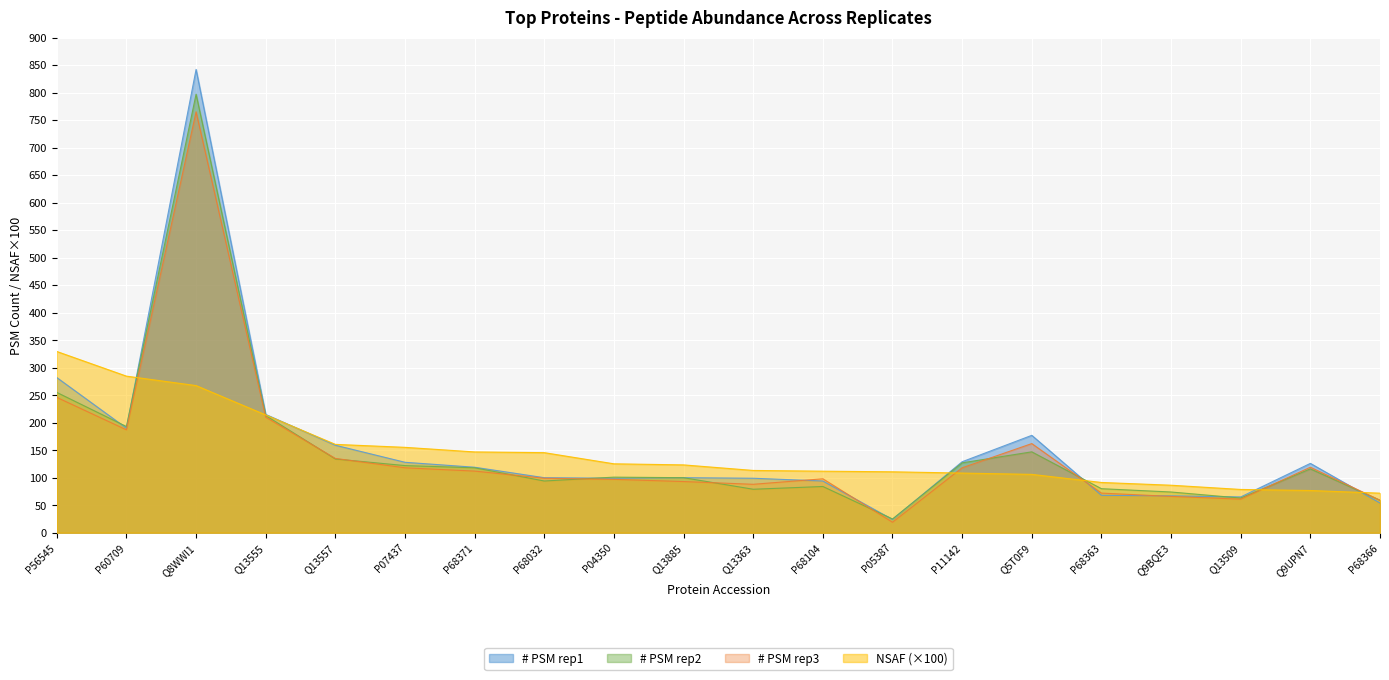

Reading left to right, what are all the values shown in this chart?

NSAF: P56545=329.4	P60709=284.6	Q8WWI1=267.4	Q13555=214.1	Q13557=160.6	P07437=155.2	P68371=146.8	P68032=145.5	P04350=125.2	Q13885=123.3	Q13363=113.2	P68104=111.8	P05387=110.7	P11142=108.4	Q5T0F9=106.0	P68363=91.3	Q9BQE3=86.3	Q13509=78.6	Q9UPN7=76.7	P68366=71.9
# PSM rep1: P56545=282.0	P60709=190.0	Q8WWI1=842.0	Q13555=215.0	Q13557=159.0	P07437=128.0	P68371=119.0	P68032=100.0	P04350=99.0	Q13885=100.0	Q13363=99.0	P68104=94.0	P05387=24.0	P11142=129.0	Q5T0F9=177.0	P68363=68.0	Q9BQE3=67.0	Q13509=65.0	Q9UPN7=126.0	P68366=54.0
# PSM rep2: P56545=255.0	P60709=193.0	Q8WWI1=797.0	Q13555=213.0	Q13557=134.0	P07437=122.0	P68371=118.0	P68032=94.0	P04350=101.0	Q13885=100.0	Q13363=79.0	P68104=84.0	P05387=25.0	P11142=127.0	Q5T0F9=147.0	P68363=80.0	Q9BQE3=74.0	Q13509=63.0	Q9UPN7=116.0	P68366=59.0
# PSM rep3: P56545=246.0	P60709=187.0	Q8WWI1=765.0	Q13555=210.0	Q13557=135.0	P07437=118.0	P68371=112.0	P68032=99.0	P04350=97.0	Q13885=93.0	Q13363=88.0	P68104=98.0	P05387=19.0	P11142=118.0	Q5T0F9=162.0	P68363=72.0	Q9BQE3=66.0	Q13509=61.0	Q9UPN7=119.0	P68366=59.0